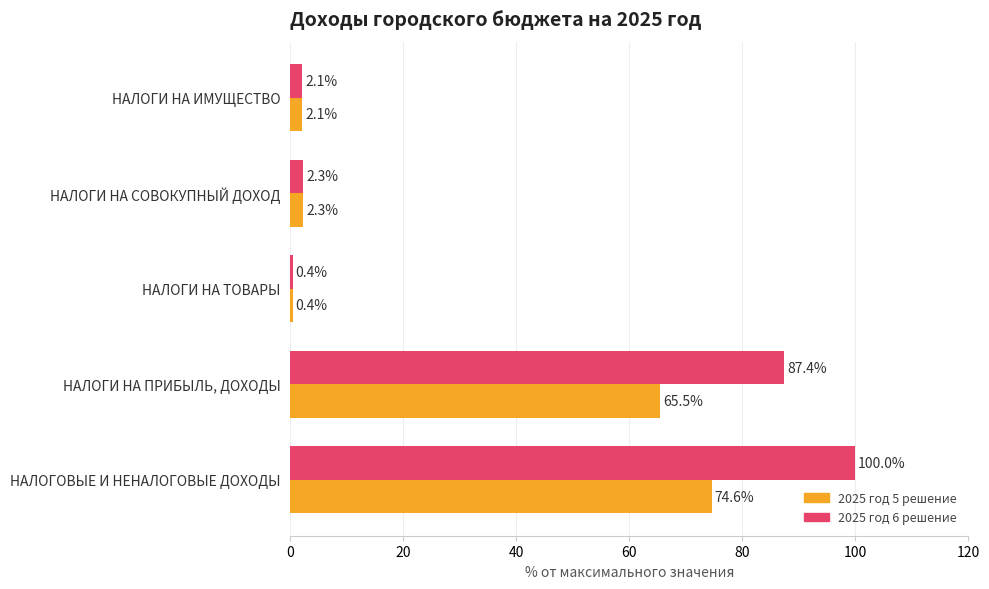

Which series has the largest total across all categories?

2025 год 6 решение